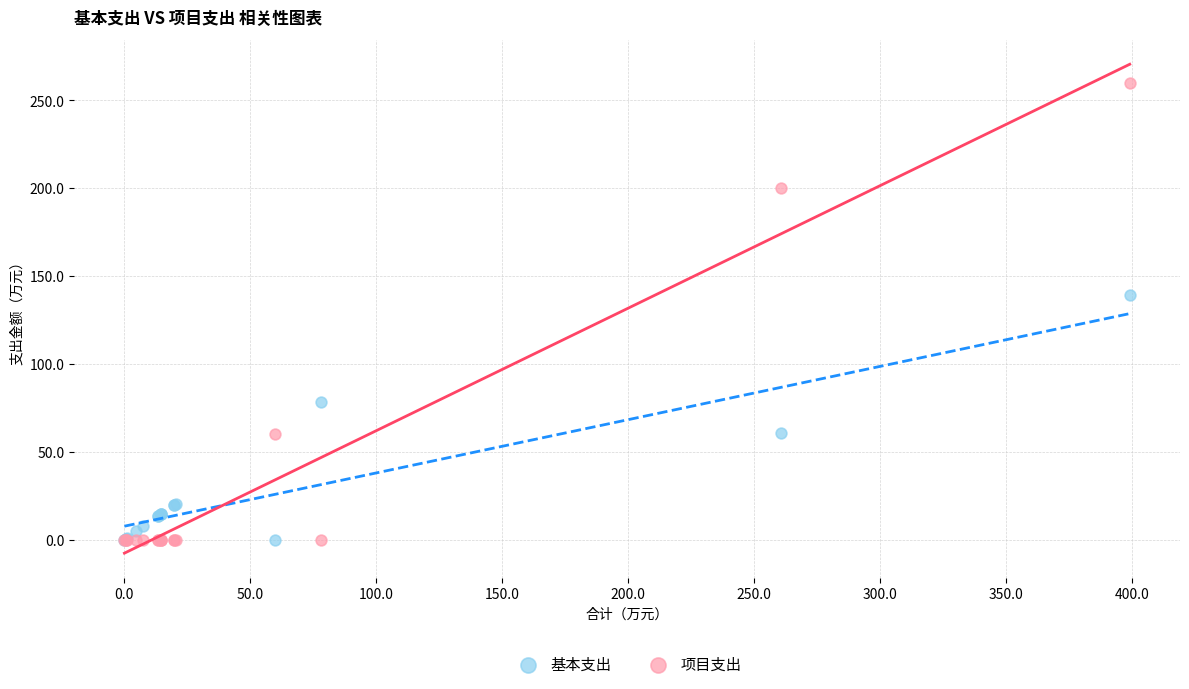

Which series contains the highest Y value?

项目支出